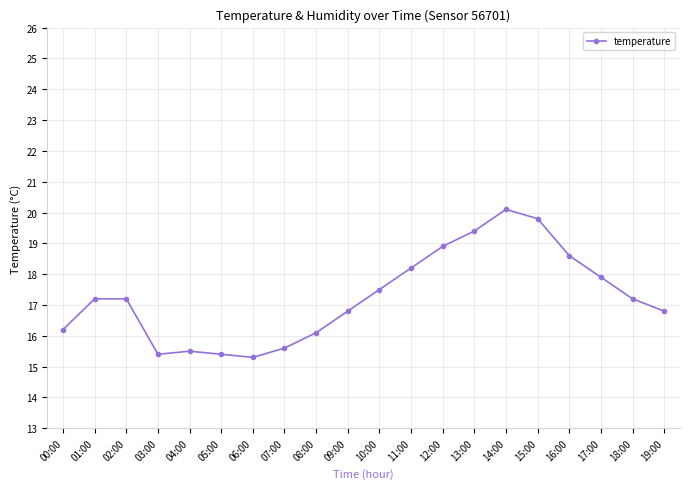

What is the maximum value shown in the chart?

20.1